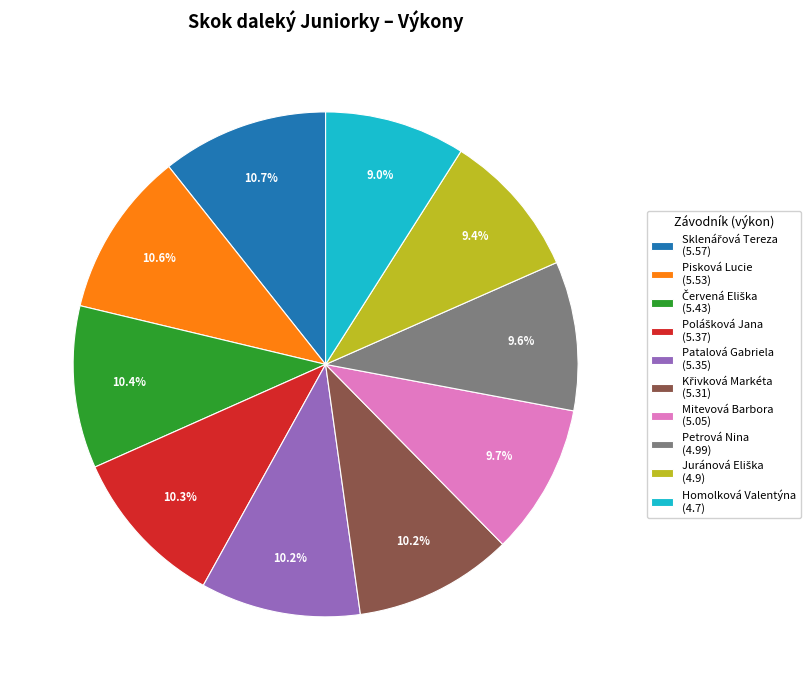

What portion of the pie excludes Pisková Lucie (5.53)?

89.4%